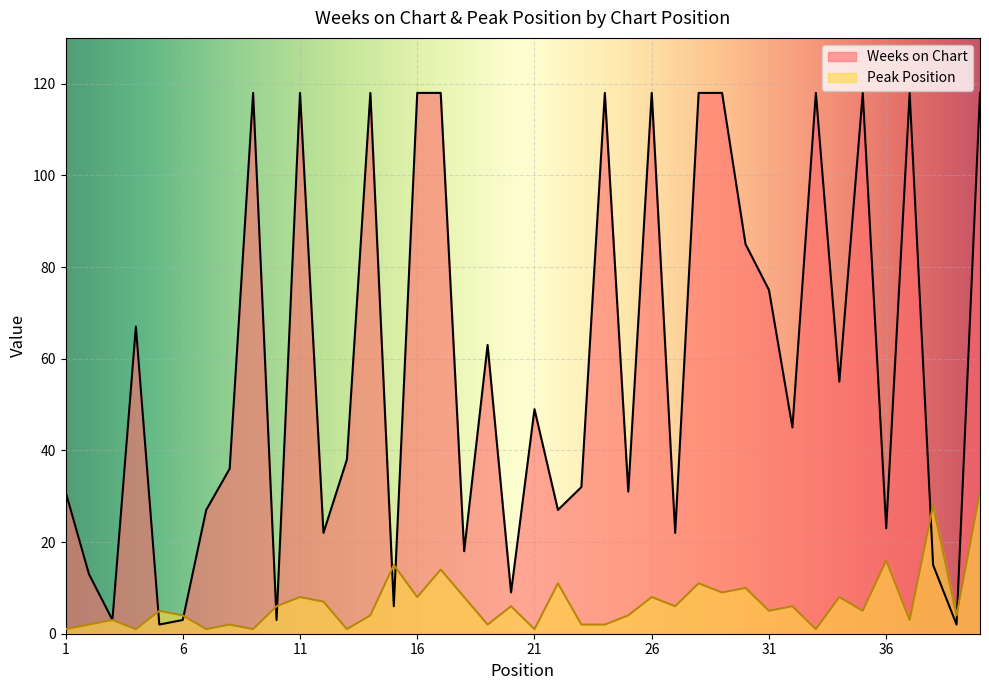

What is the value of the Weeks on Chart point at the 13th from the left?

38